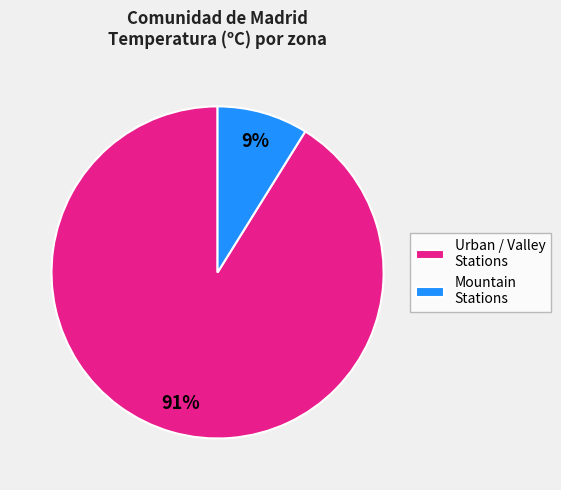

What percentage is the Urban / Valley Stations slice, to the nearest percent?

91%